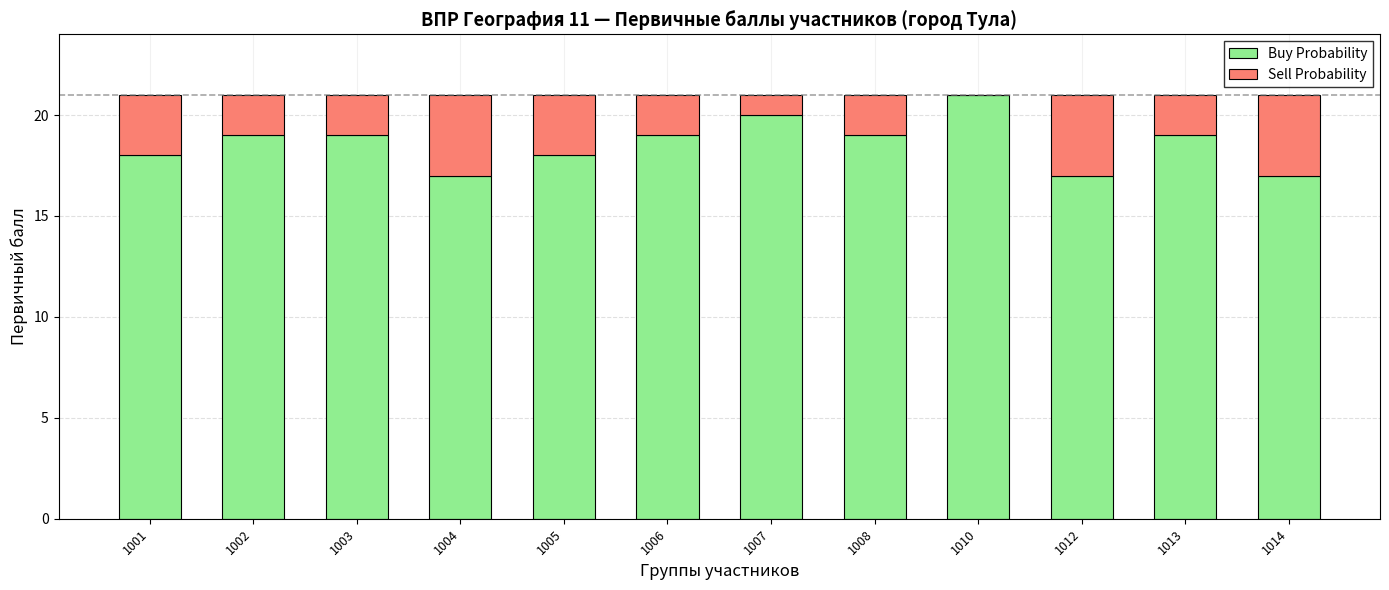

What is the sum of all Buy Probability values?

223